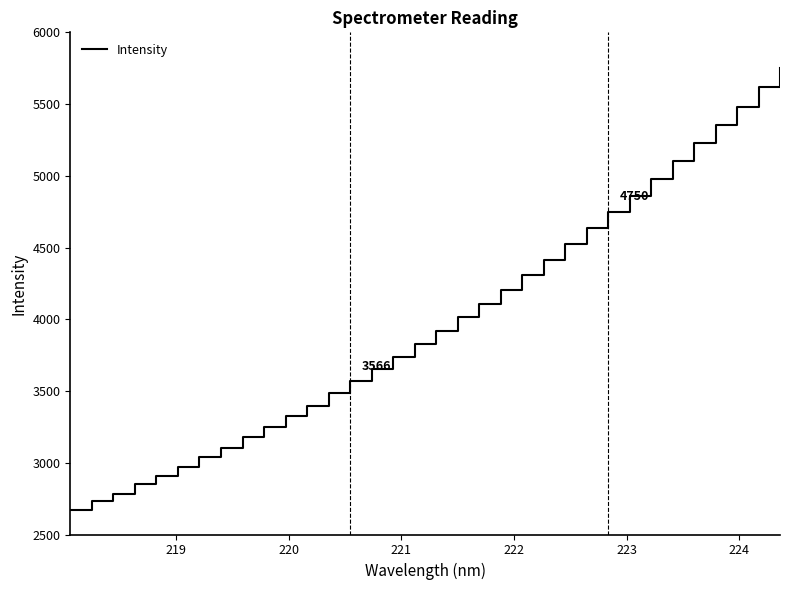

What is the sum of all values?

135736.5